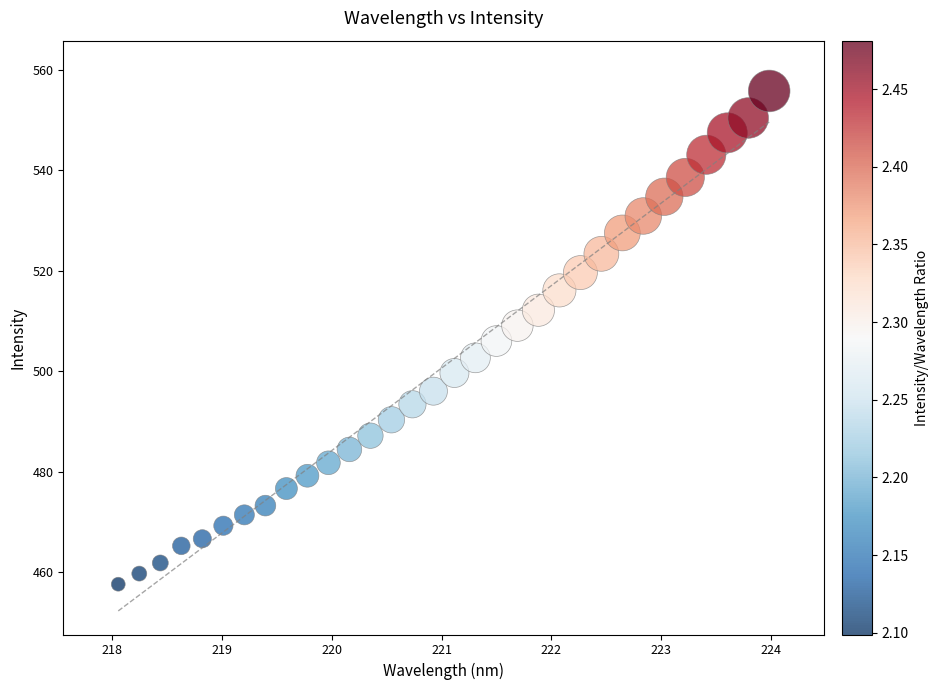

What is the range of Y values (max minus min)?

98.1